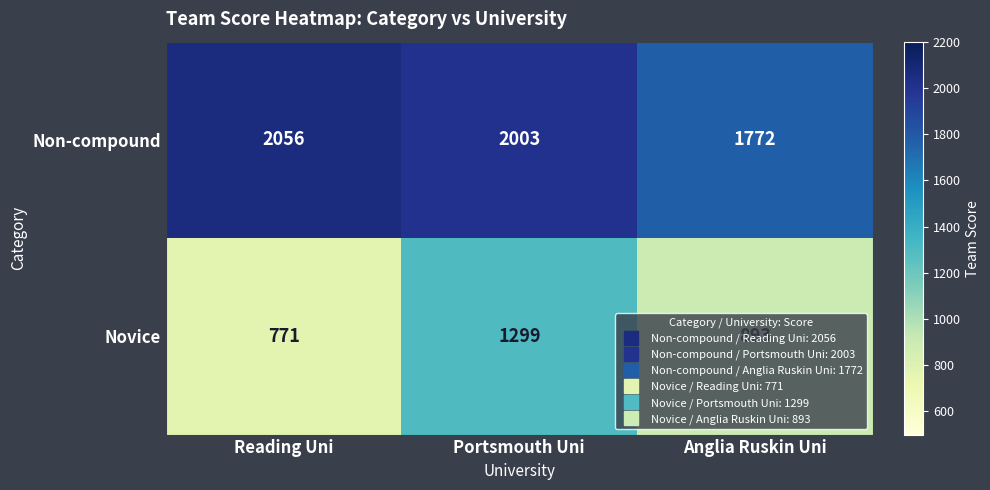

What is the highest value of the Non-compound series?

2056